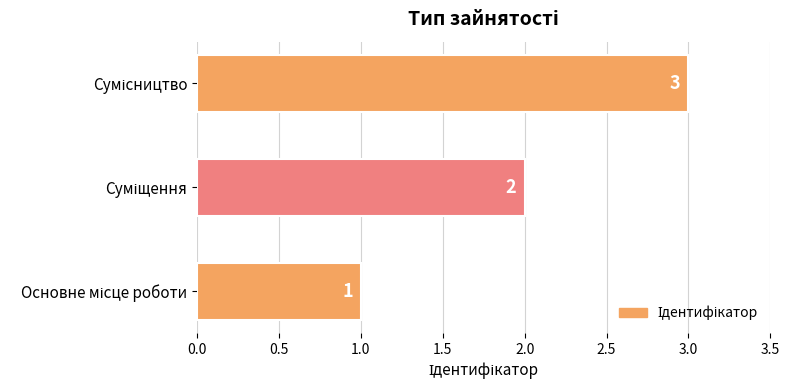

What is the smallest value displayed?

1